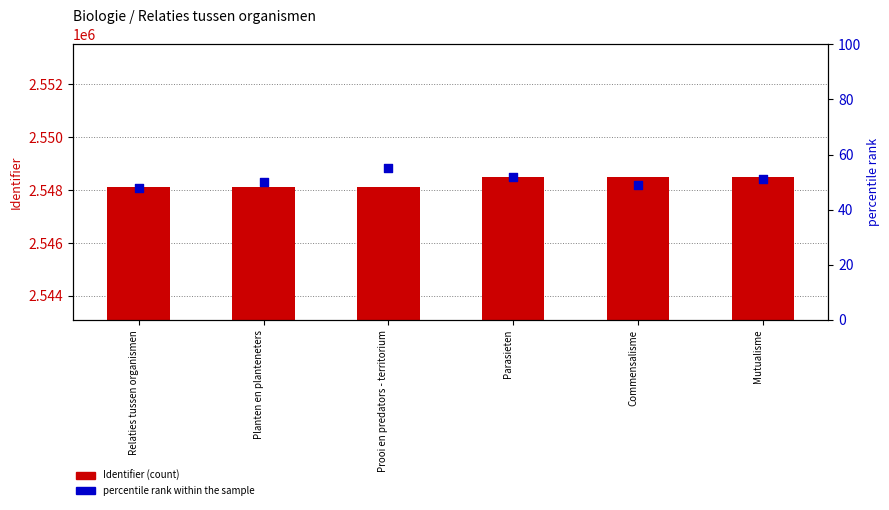

At which category is the sum across all series the highest?

Mutualisme